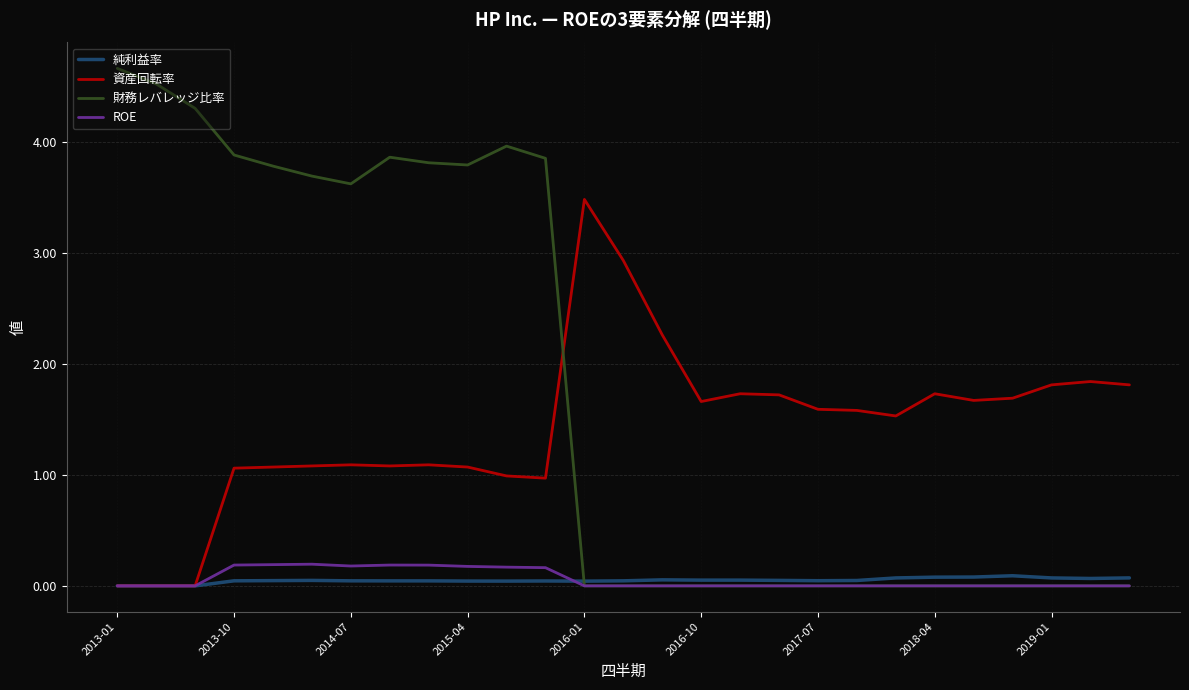

Which series has the largest total across all categories?

財務レバレッジ比率